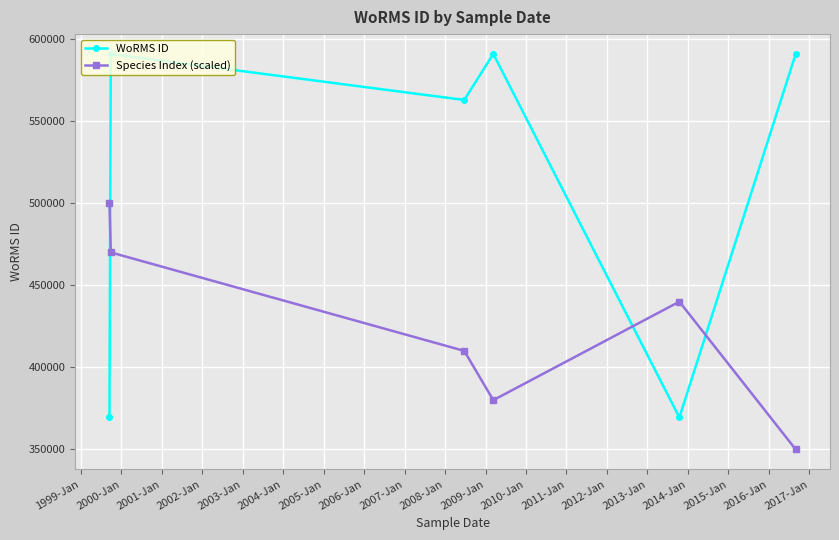

What is the difference between the maximum and second lowest values in the WoRMS ID series?

221065